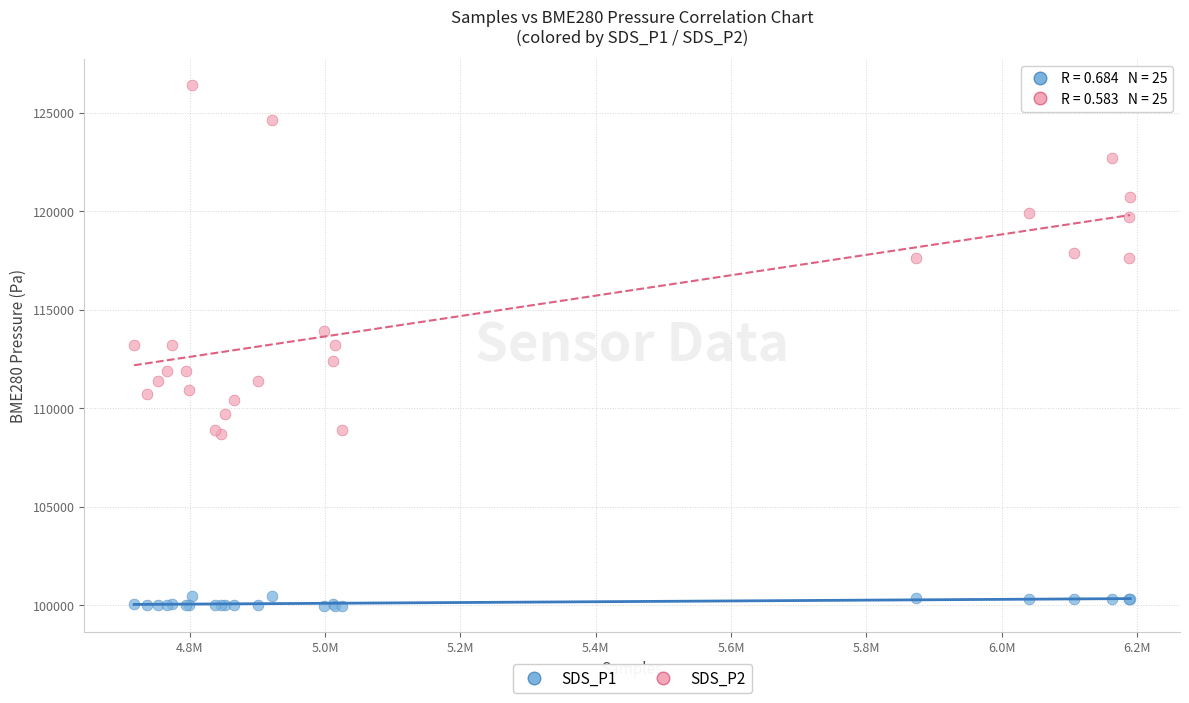

What are all the series names shown in the legend?

SDS_P1, SDS_P2